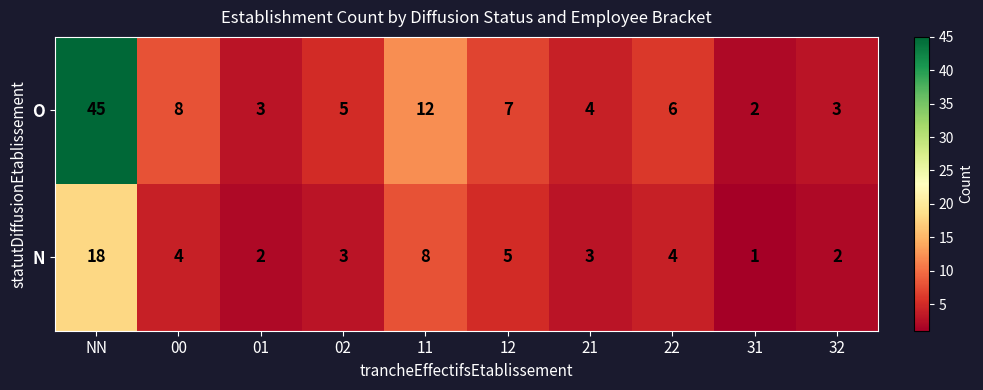

How many data points does each series have?

10